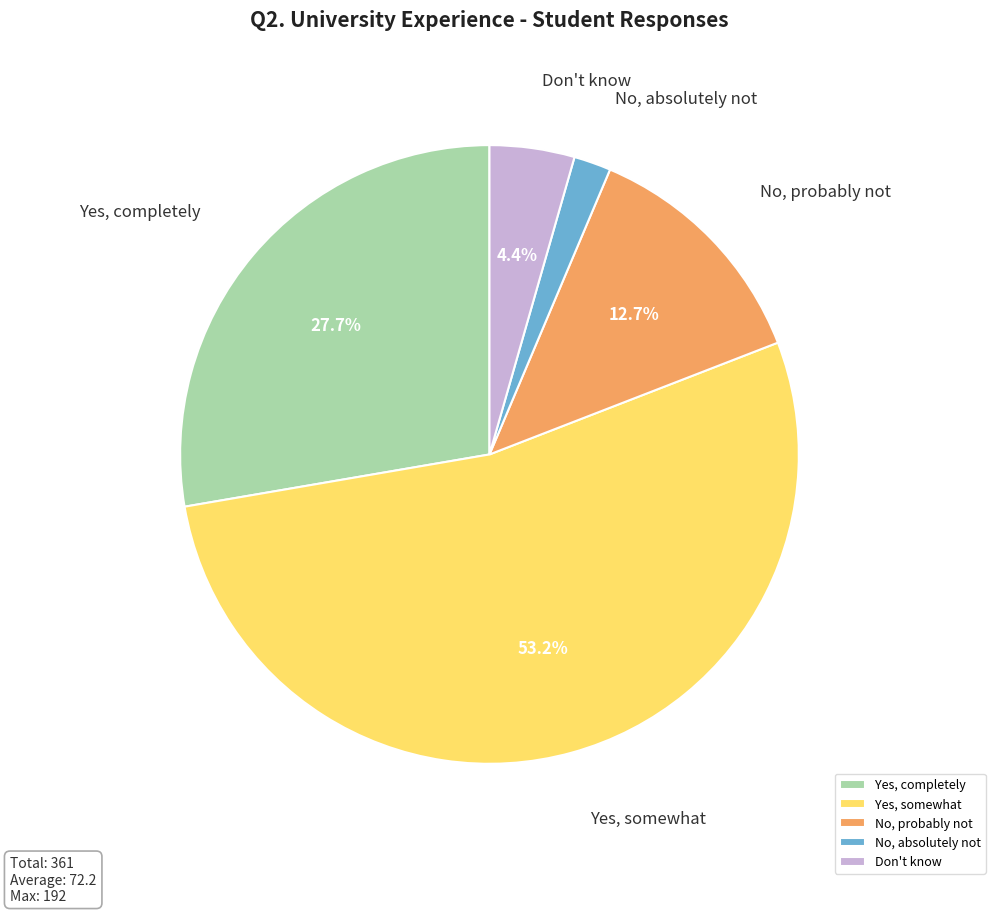

To the nearest percent, what is the combined percentage of Yes, completely and Yes, somewhat?

81%